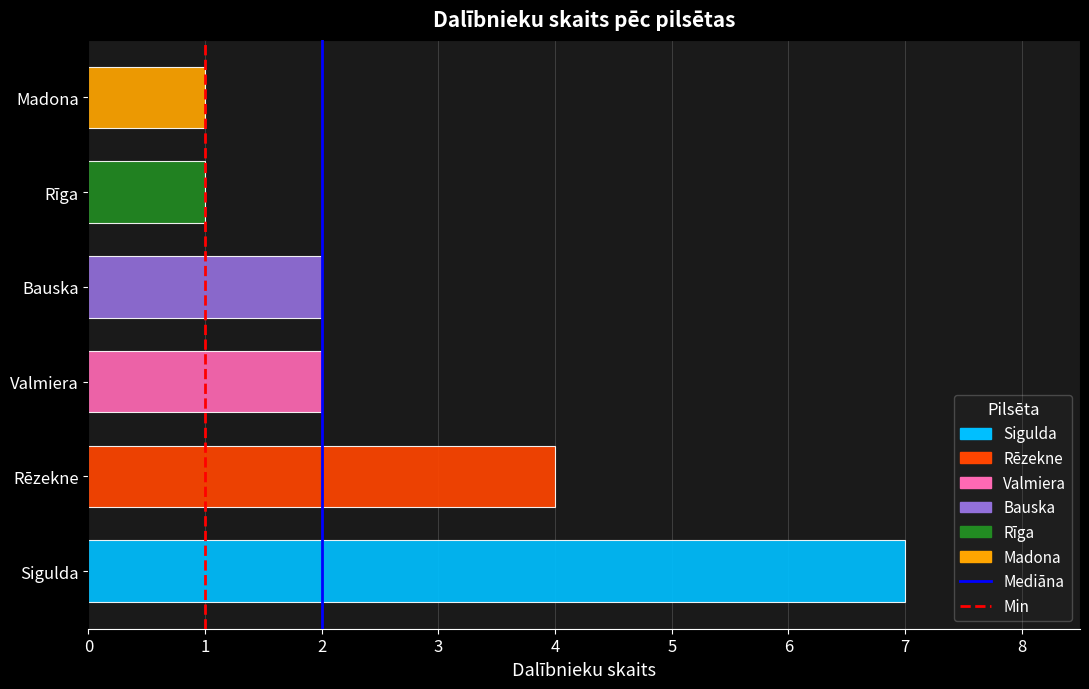

The chart shows a value of 2 at Bauska. True or false?

True